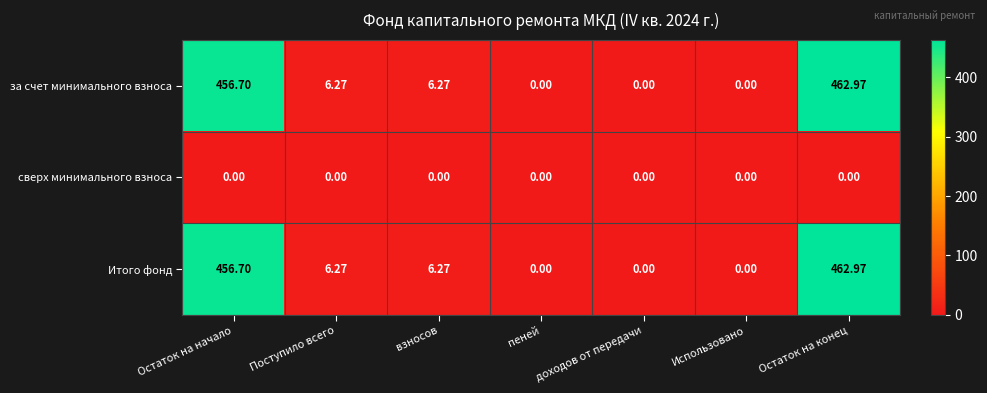

At which label does за счет минимального взноса first exceed 6?

Остаток на начало